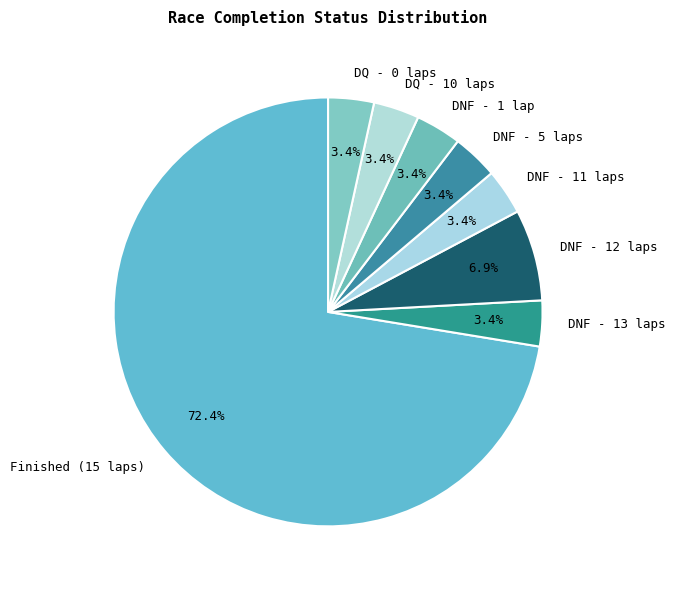

Which slice is the largest?

Finished (15 laps)